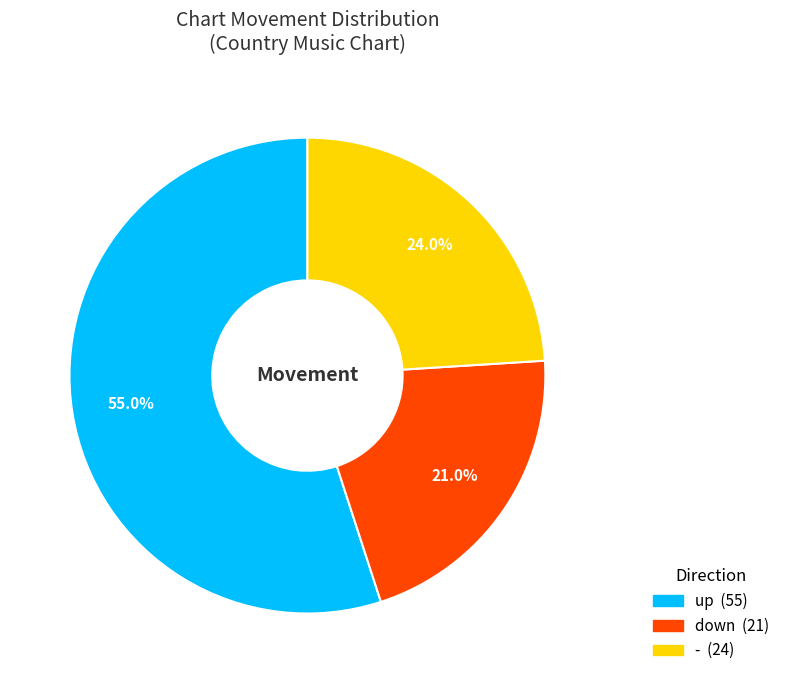

How many segments does this pie chart have?

3